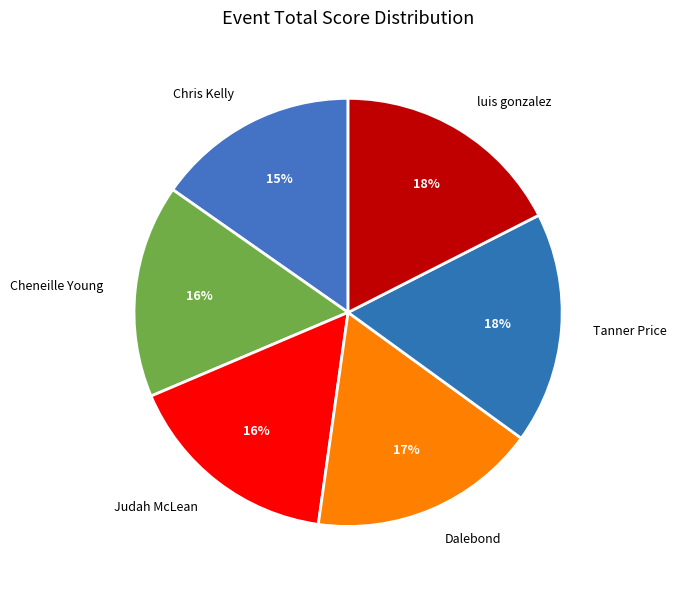

What percentage is the Cheneille Young slice, to the nearest percent?

16%